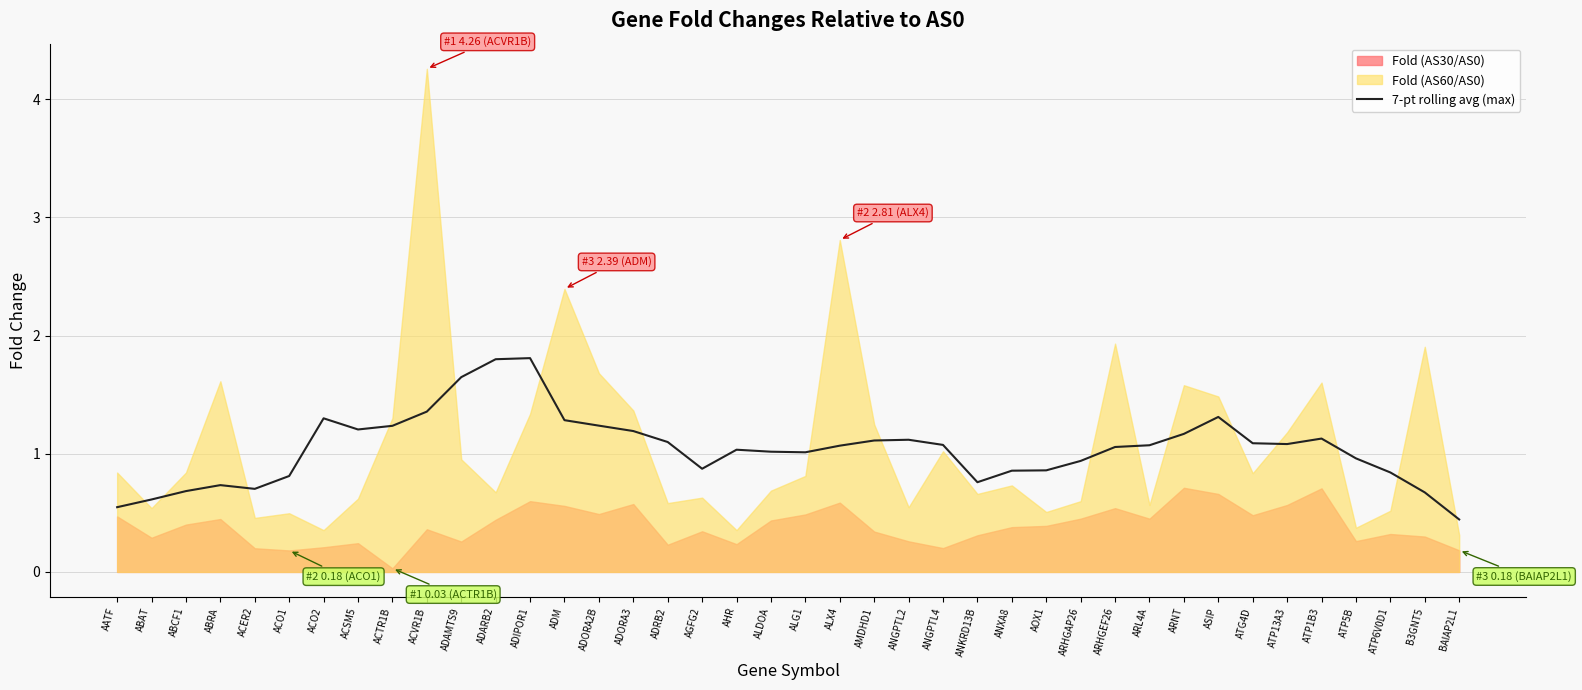

How many values exceed 1?

25